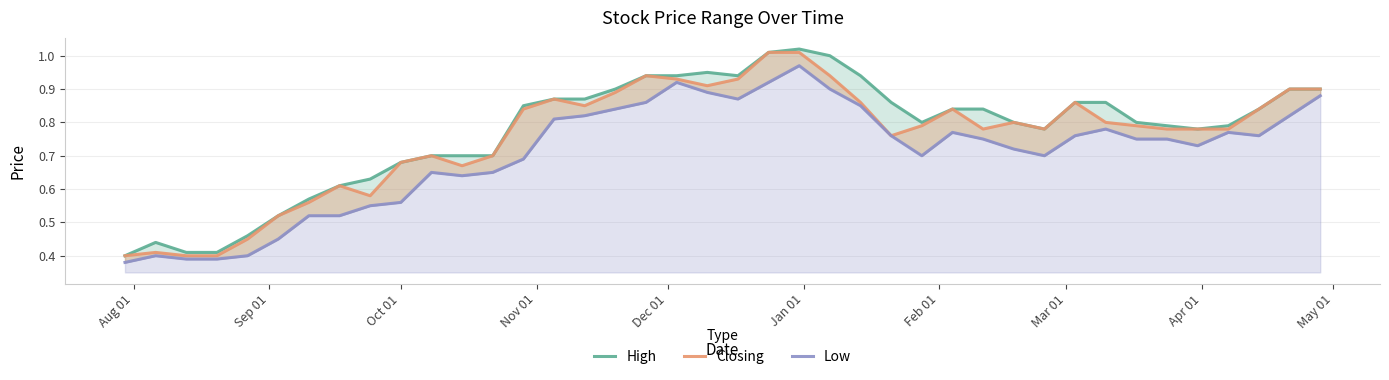

What is the difference between the maximum and second lowest values in the High series?

0.6